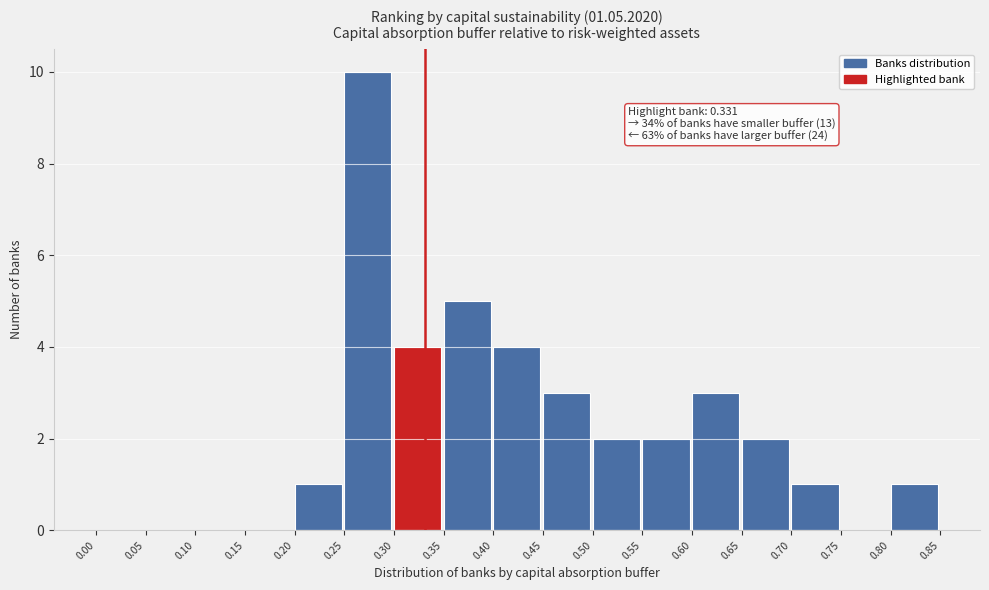

Which range on the x-axis has the tallest bar?

0.25 to 0.30